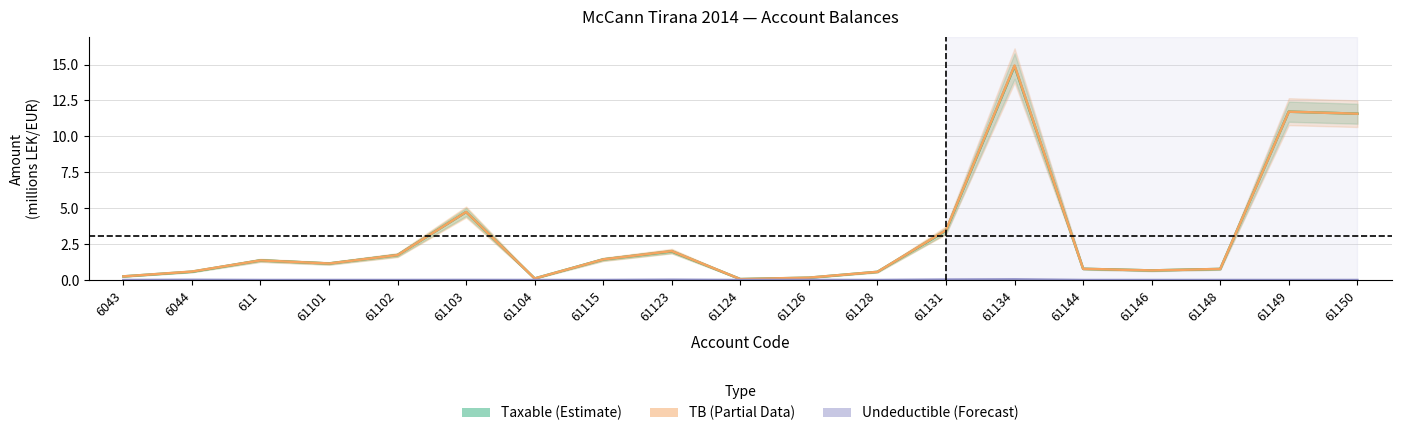

List the labels in order of Taxable (Estimate) value, largest first.

61134, 61149, 61150, 61103, 61131, 61123, 61102, 61115, 611, 61101, 61144, 61148, 61146, 6044, 61128, 6043, 61126, 61104, 61124